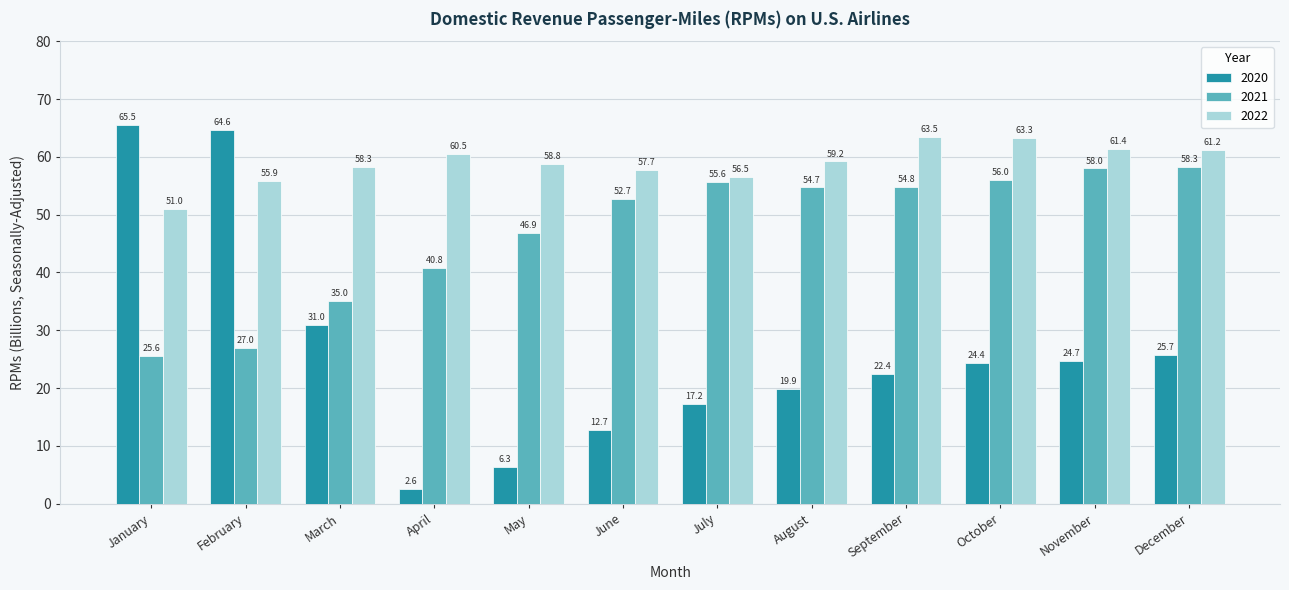

What is the difference between the maximum and second lowest values in the 2020 series?

59.2